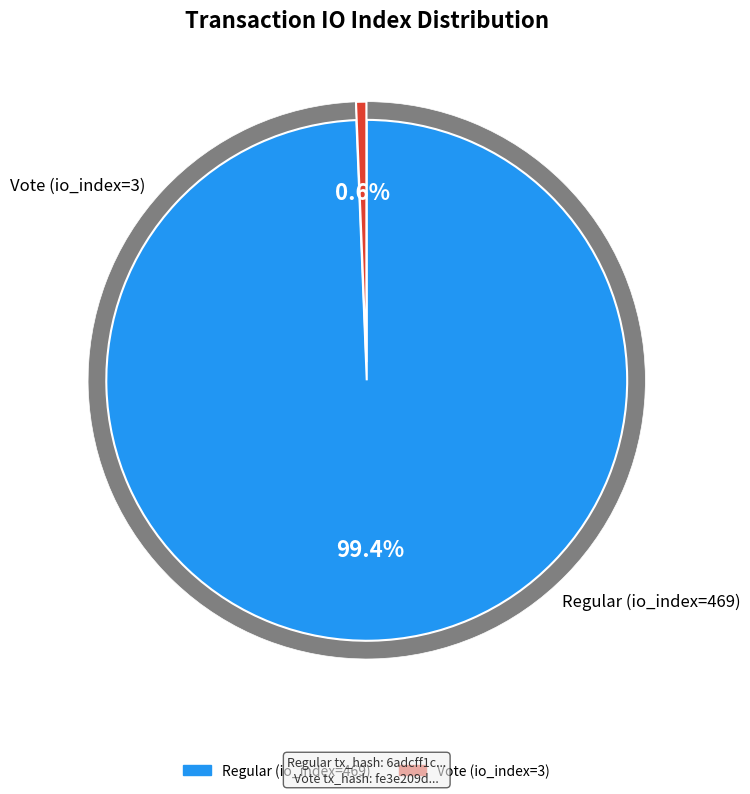

True or false: Regular (io_index=469) accounts for 99% of the total.

True